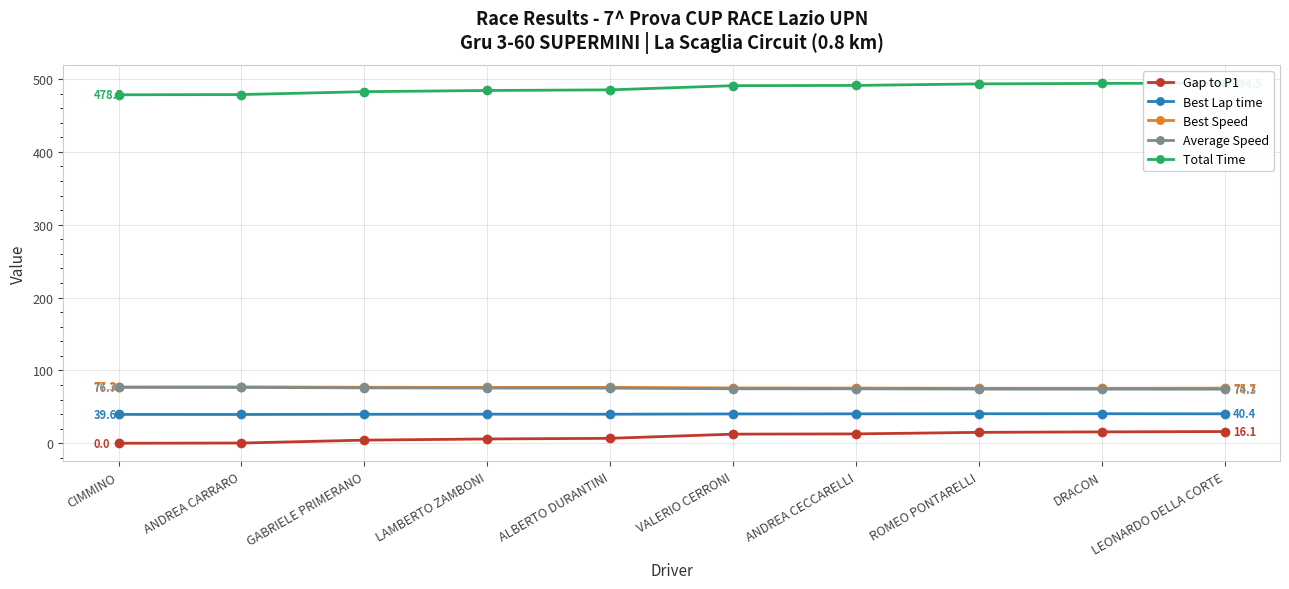

Where does the Total Time series first go above 490?

VALERIO CERRONI